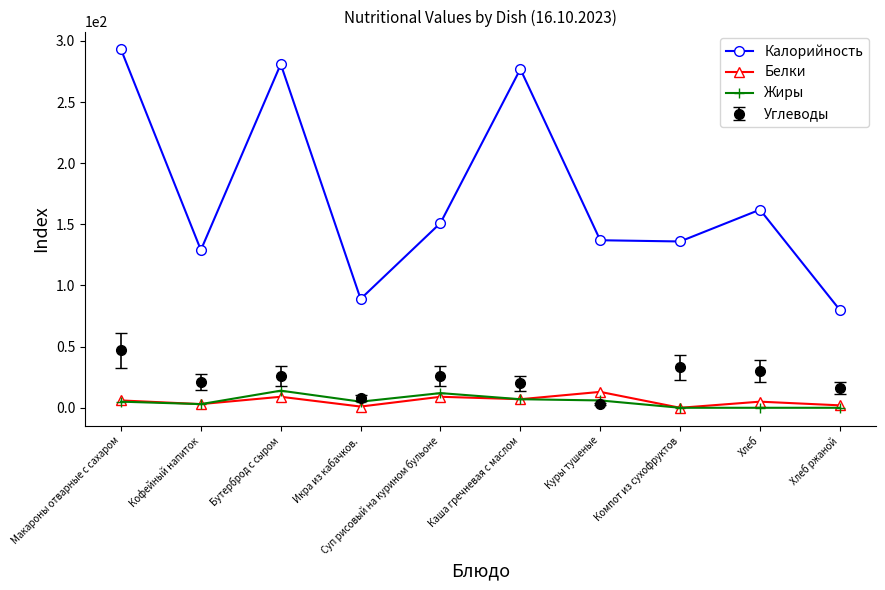

At which category does the chart reach its peak across all series?

Макароны отварные с сахаром